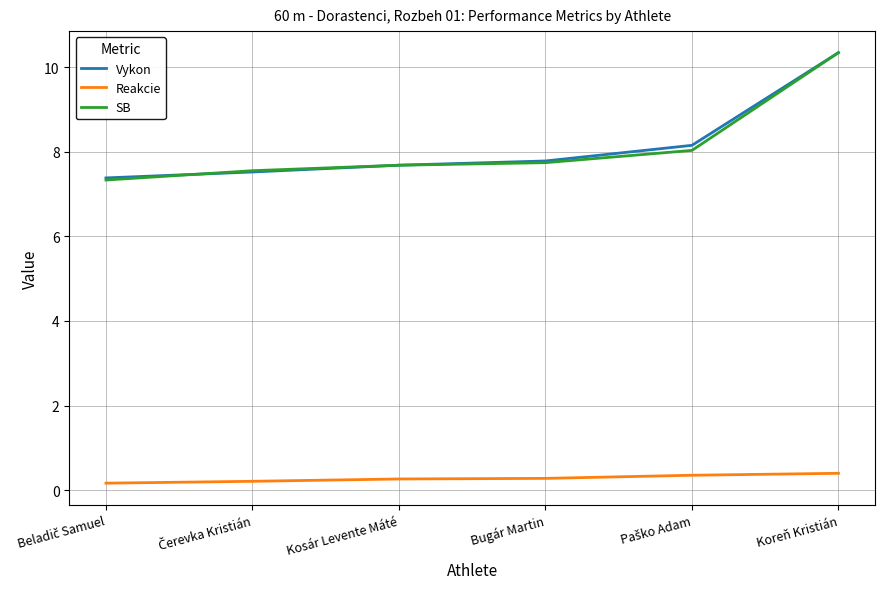

What is the sum of all SB values?

48.7